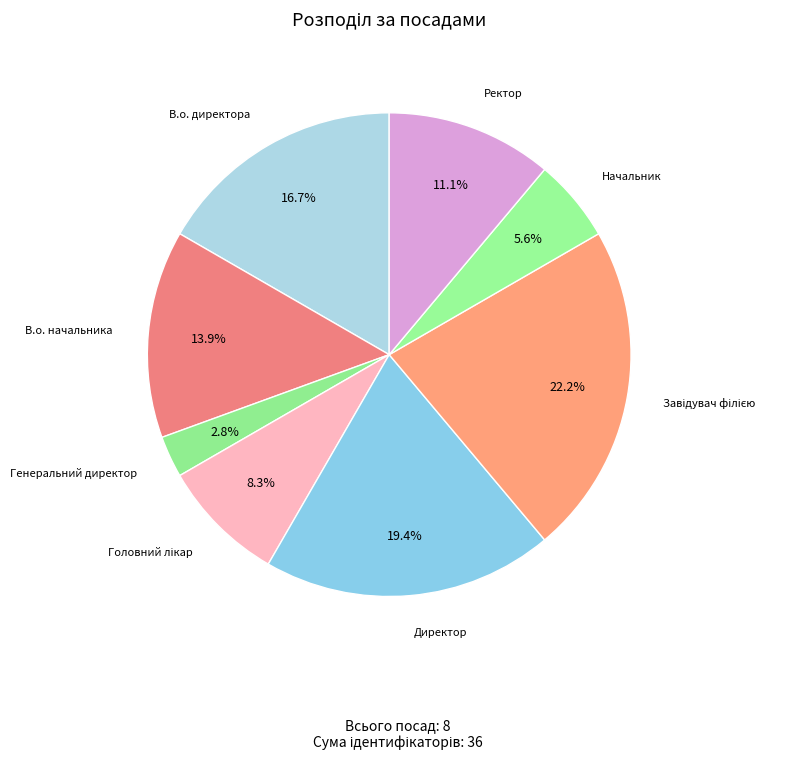

To the nearest percent, what is the difference between the largest and smallest slice percentages?

19%